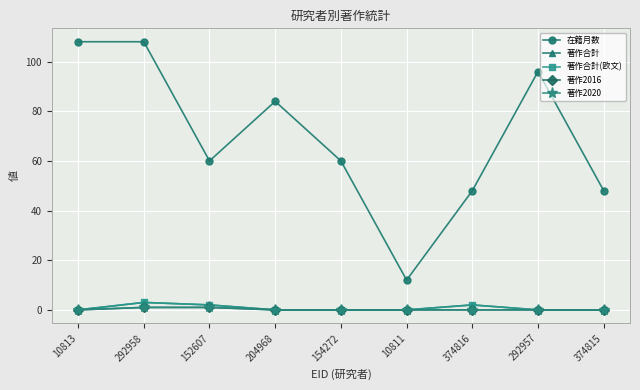

At which category is the sum across all series the highest?

292958